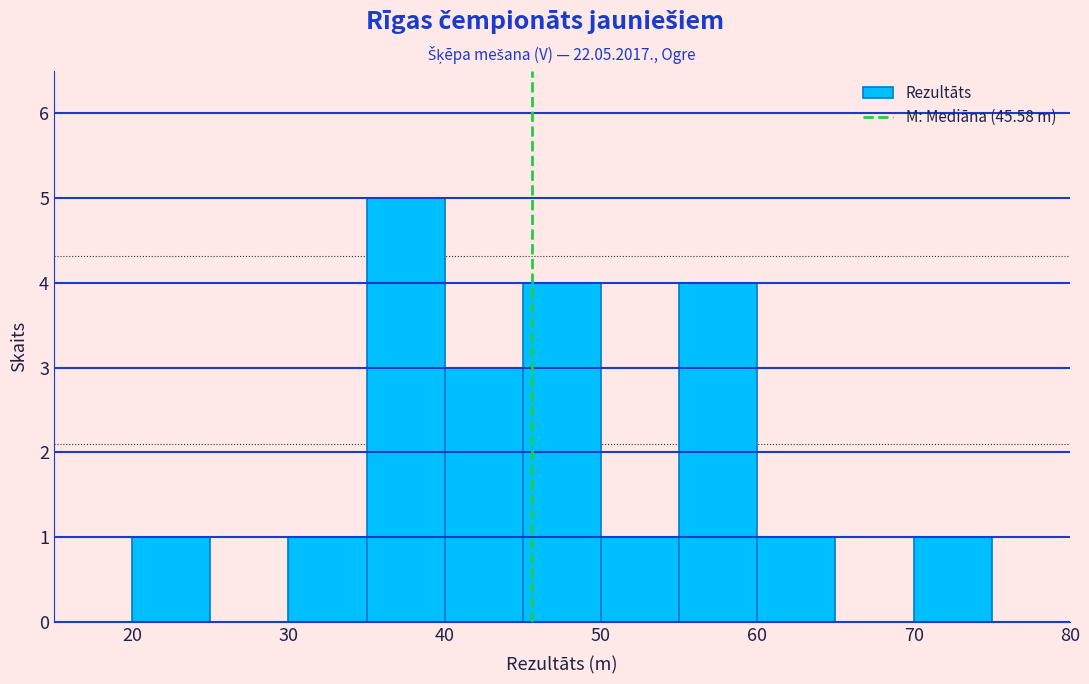

What is the height of the bar covering 20 to 25 on the x-axis? The values are not printed on the chart, so give them approximately, as read against the axis.

1